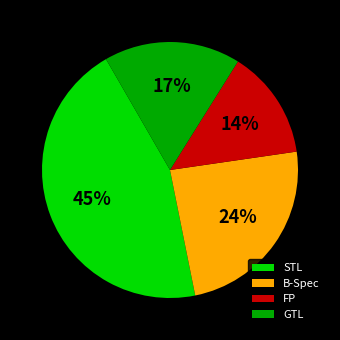

Do STL and FP together represent more than half of the pie?

Yes